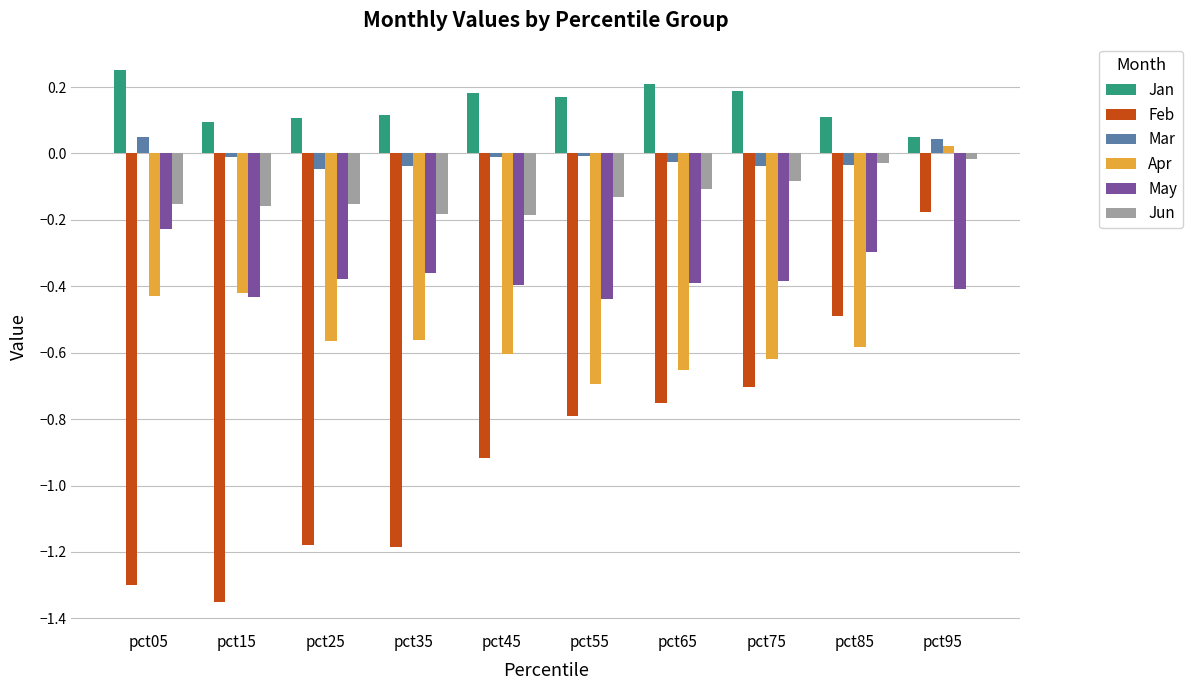

At which category is the sum across all series the highest?

pct95